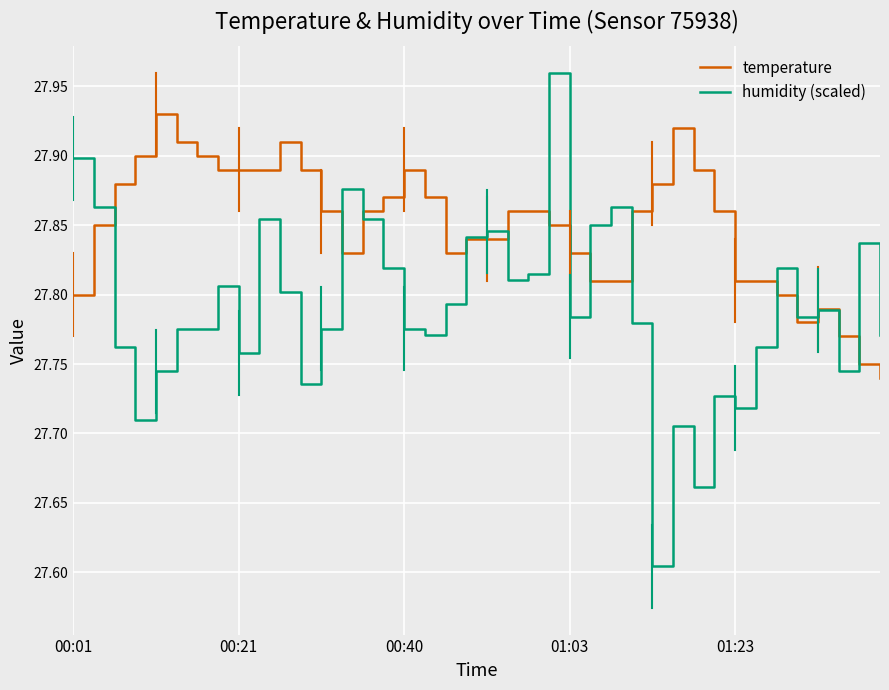

What is the difference between the second highest and second lowest values in the temperature series?

0.2